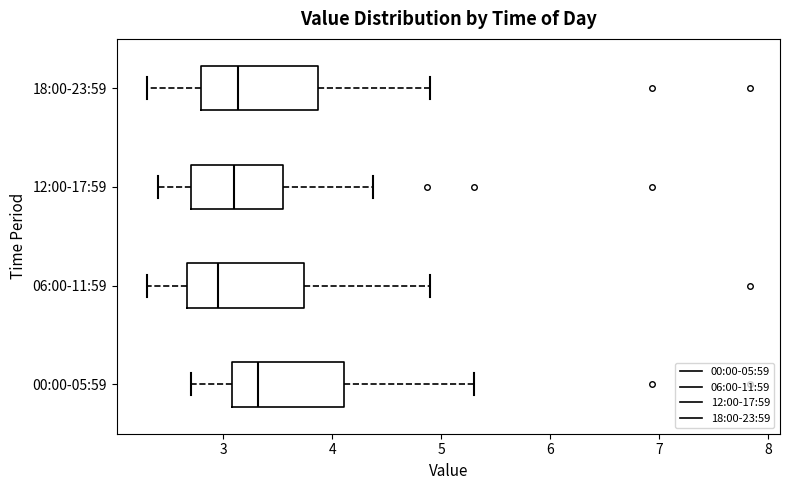

Reading bottom to top, transcribe this box plot: for each box, give where its median line is, the range the box spans, and where its two whiskers end, as read against the x-axis. The values are not printed on the chart, so give them approximately, as read against the axis.

00:00-05:59: median 3.3, box 3.1 to 4.1, whiskers 2.7 to 5.3
06:00-11:59: median 3.0, box 2.7 to 3.7, whiskers 2.3 to 4.9
12:00-17:59: median 3.1, box 2.7 to 3.6, whiskers 2.4 to 4.4
18:00-23:59: median 3.1, box 2.8 to 3.9, whiskers 2.3 to 4.9